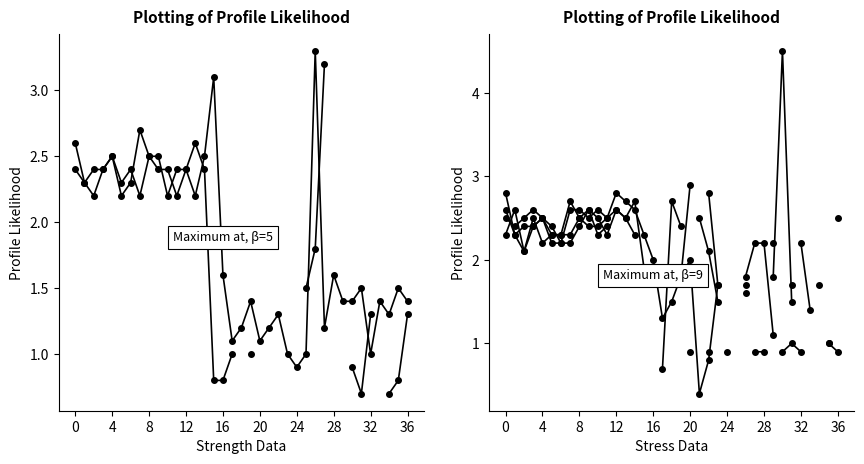

The value of col_3 at 28 is 1.5. True or false?

False